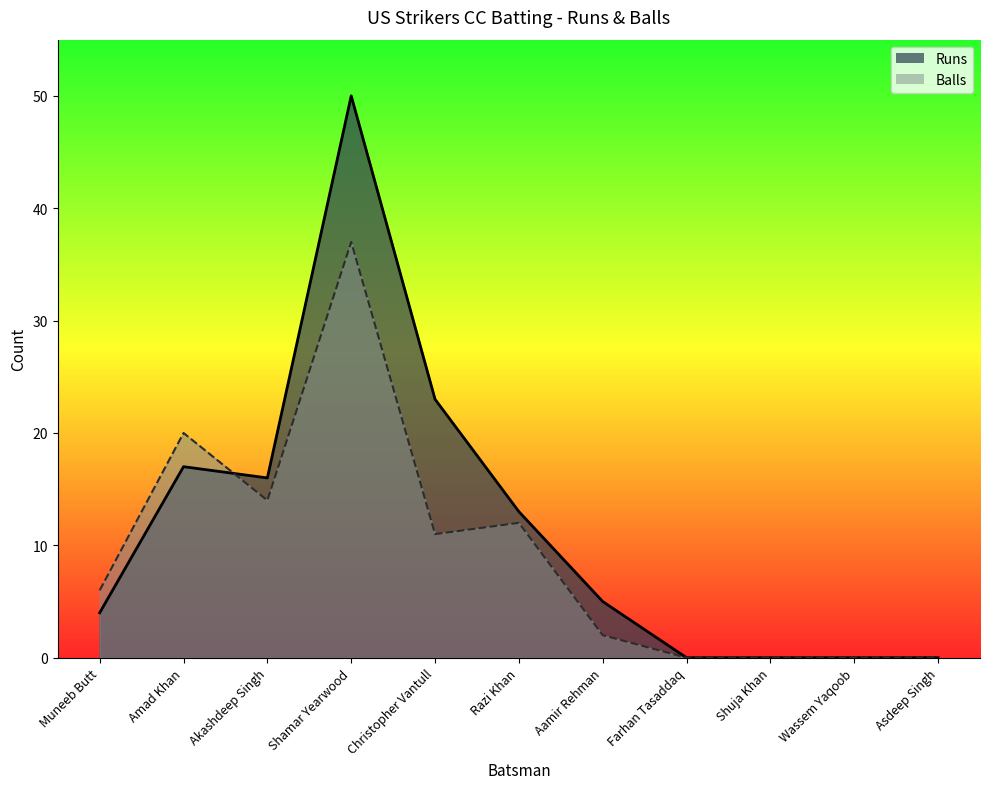

Reading left to right, extract all data points from this chart.

Runs: Muneeb Butt=4	Amad Khan=17	Akashdeep Singh=16	Shamar Yearwood=50	Christopher Vantull=23	Razi Khan=13	Aamir Rehman=5	Farhan Tasaddaq=0	Shuja Khan=0	Wassem Yaqoob=0	Asdeep Singh=0
Balls: Muneeb Butt=6	Amad Khan=20	Akashdeep Singh=14	Shamar Yearwood=37	Christopher Vantull=11	Razi Khan=12	Aamir Rehman=2	Farhan Tasaddaq=0	Shuja Khan=0	Wassem Yaqoob=0	Asdeep Singh=0